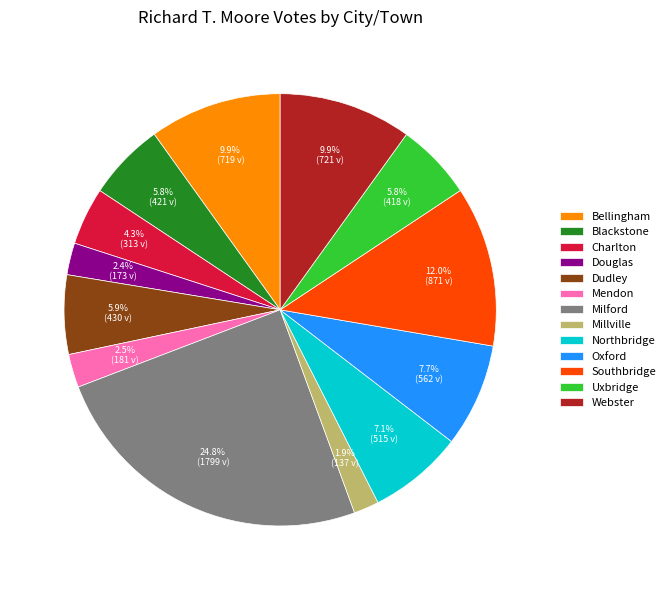

The Blackstone slice represents 6% of the pie. True or false?

True